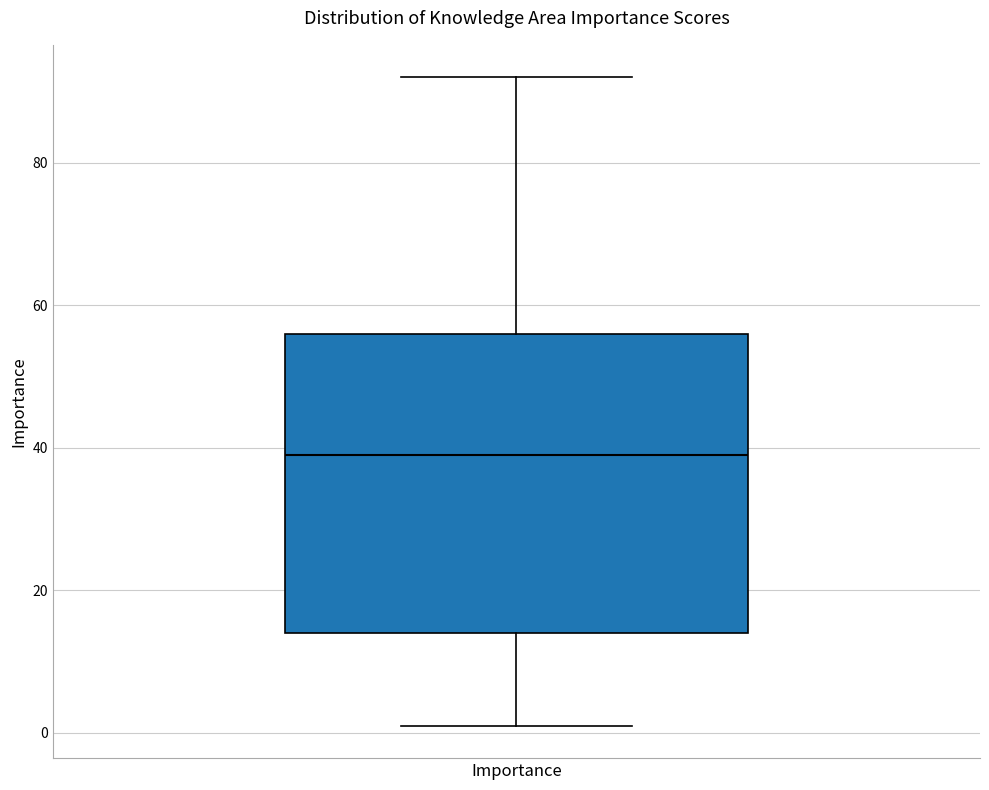

Read this box plot against the y-axis: the position of the median line, the range covered by the box, and the ends of both whiskers. The values are not printed on the chart, so give them approximately, as read against the axis.

median 40, box 14 to 56, whiskers 2 to 92